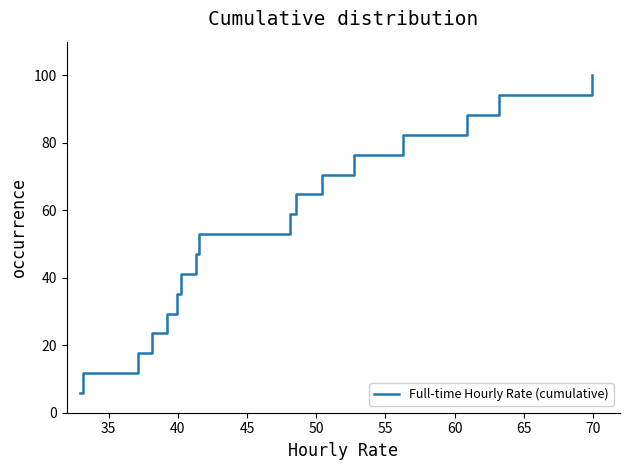

What is the smallest value displayed?

5.9